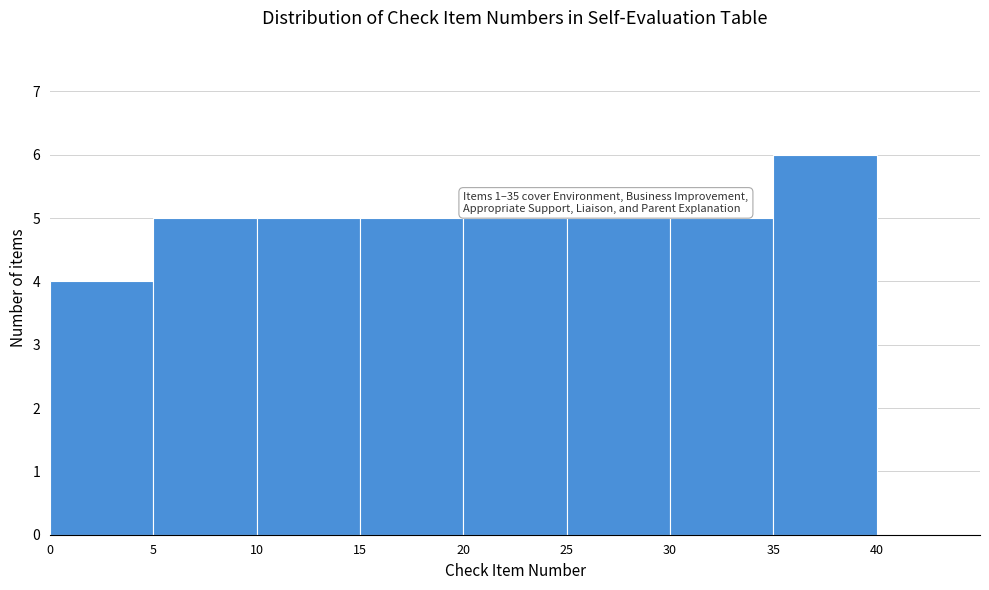

Which range on the x-axis has the tallest bar?

35 to 40